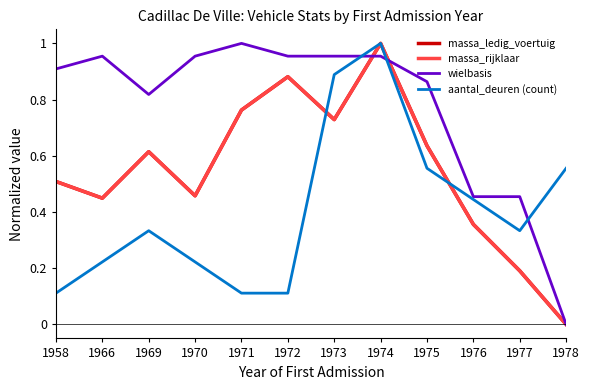

Which category has the lowest value across all series?

1978